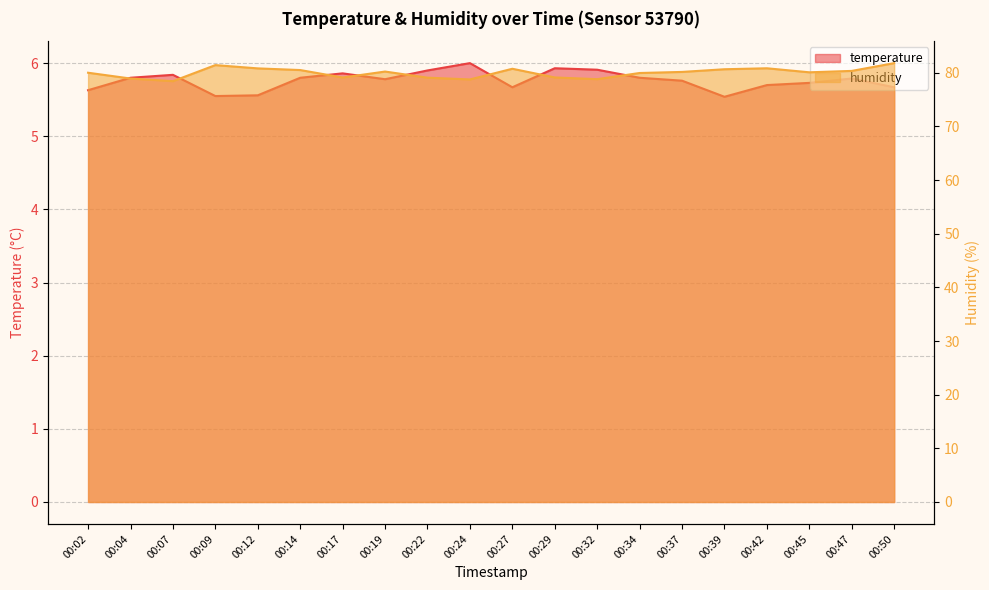

Where is humidity nearest to the value 80?

00:02